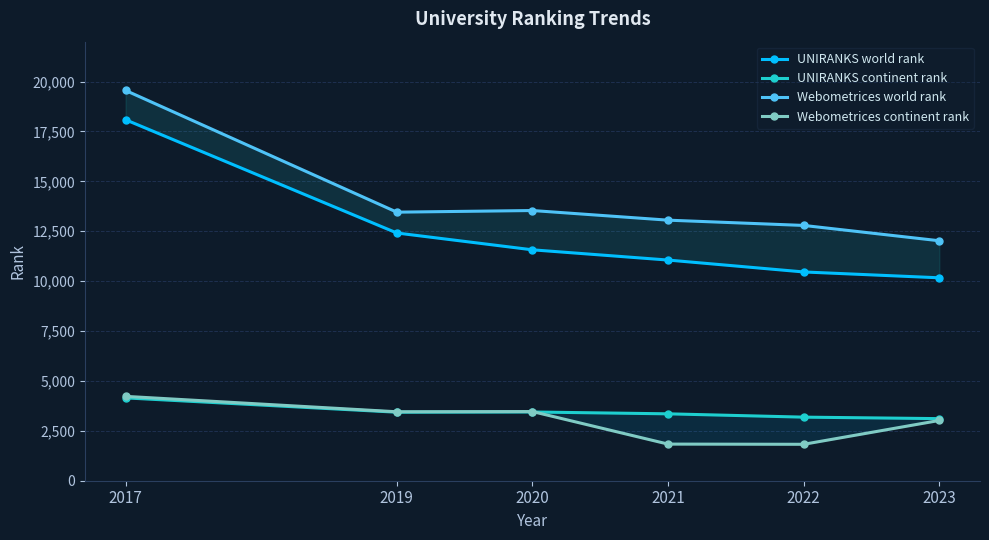

How many lines are shown in the chart?

4